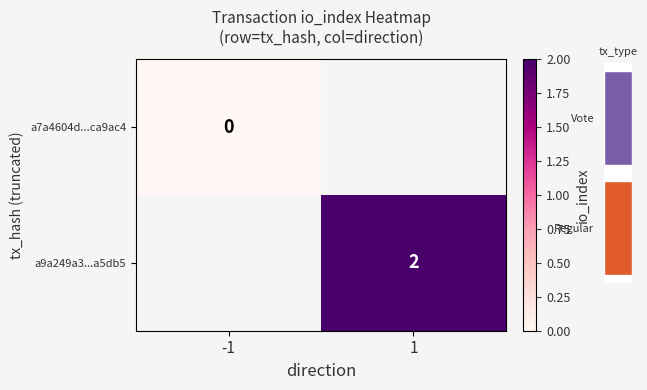

Is it true that a9a249a3...a5db5 equals 3 at 1?

False